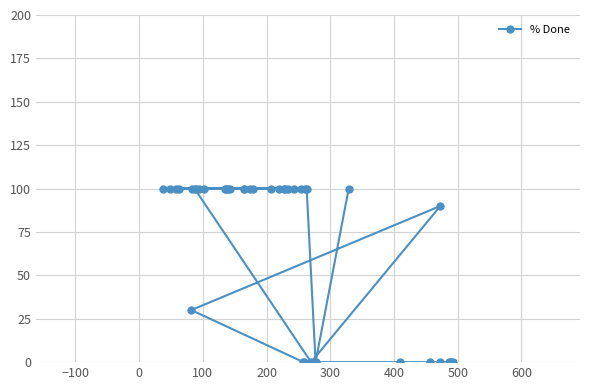

What is the difference between the maximum and second lowest values?

100